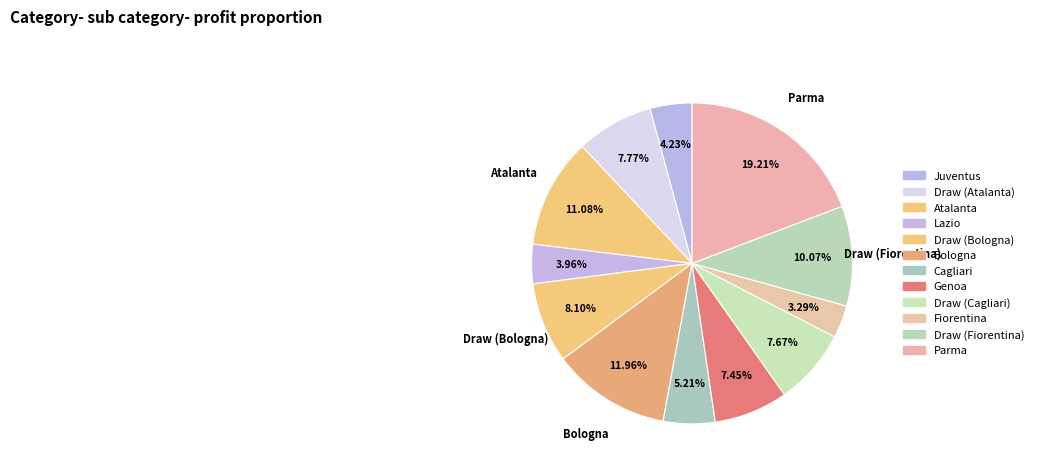

To the nearest percent, what portion does Draw (Atalanta) represent?

8%